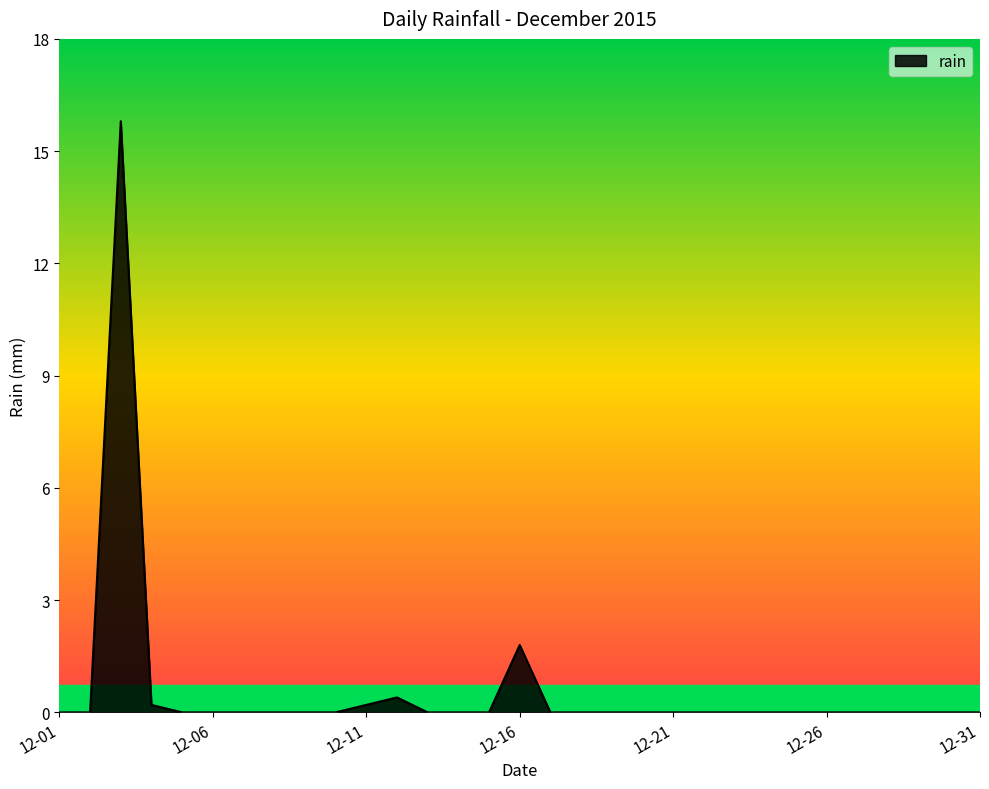

What is the difference between the maximum and minimum values?

15.8